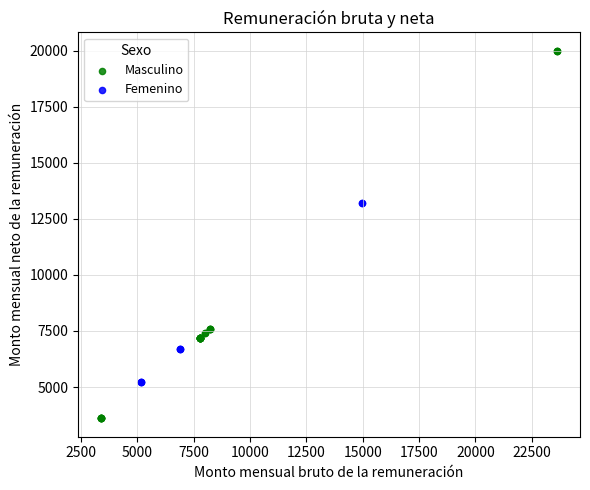

What are all the series names shown in the legend?

Masculino, Femenino